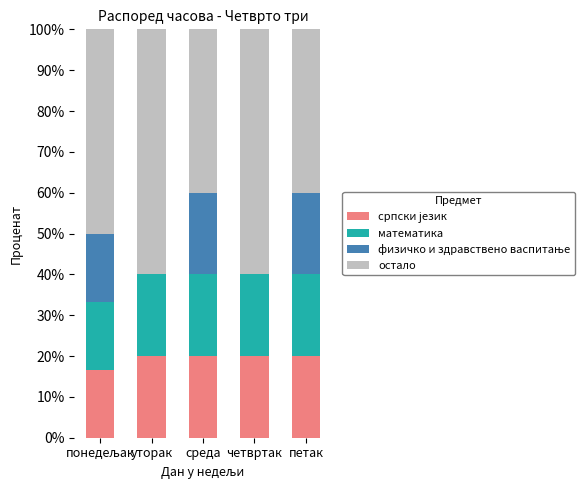

How many series are shown in this chart?

4